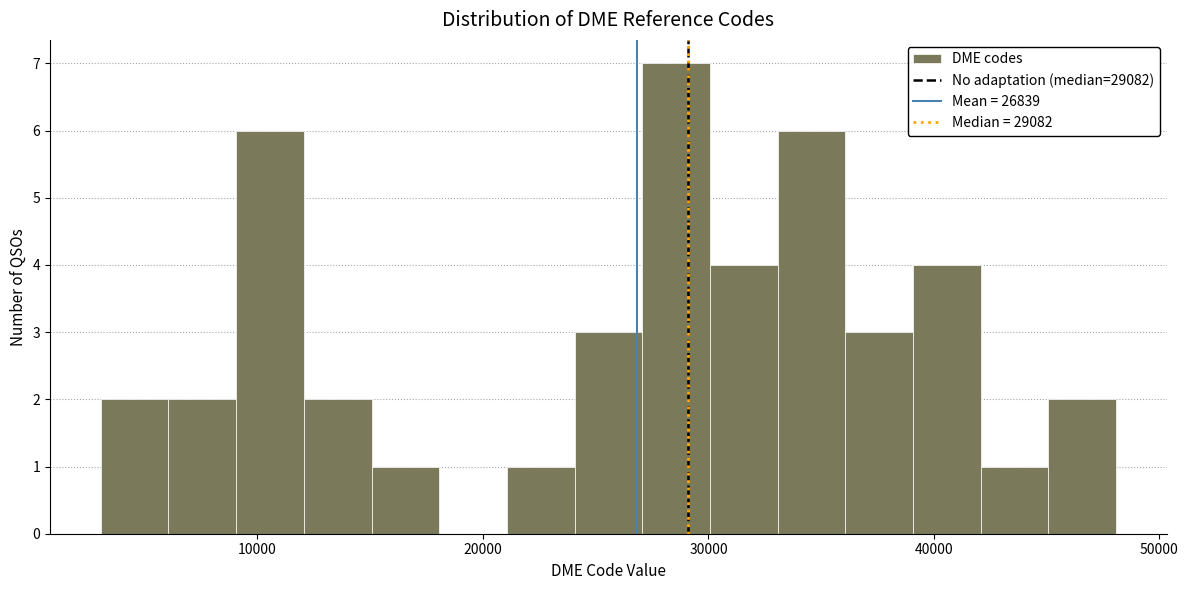

Read against the x-axis, roughly where is the centre of the tallest bar?

29000